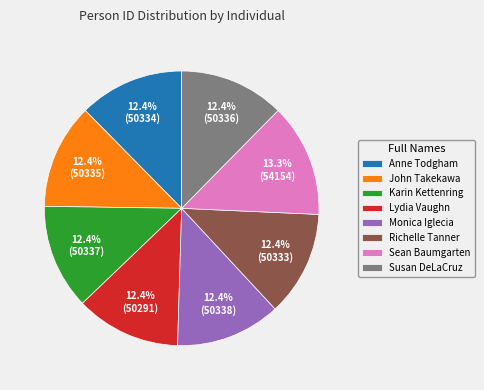

Is there a majority slice in this chart?

No